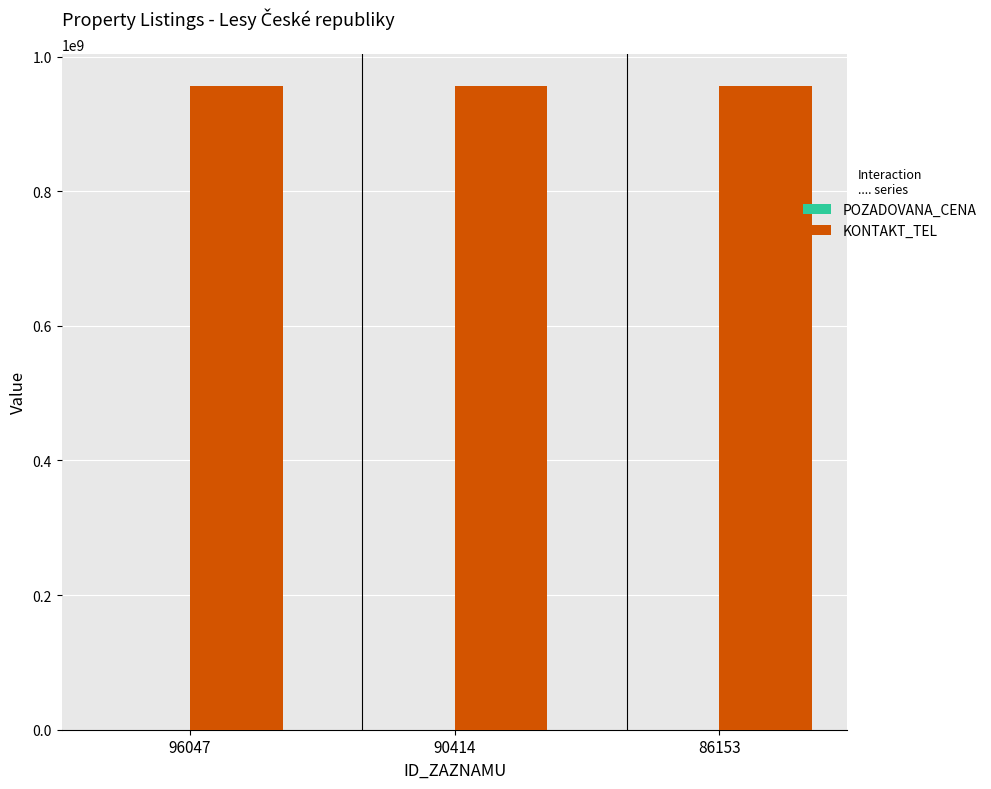

How many groups of bars are there?

3